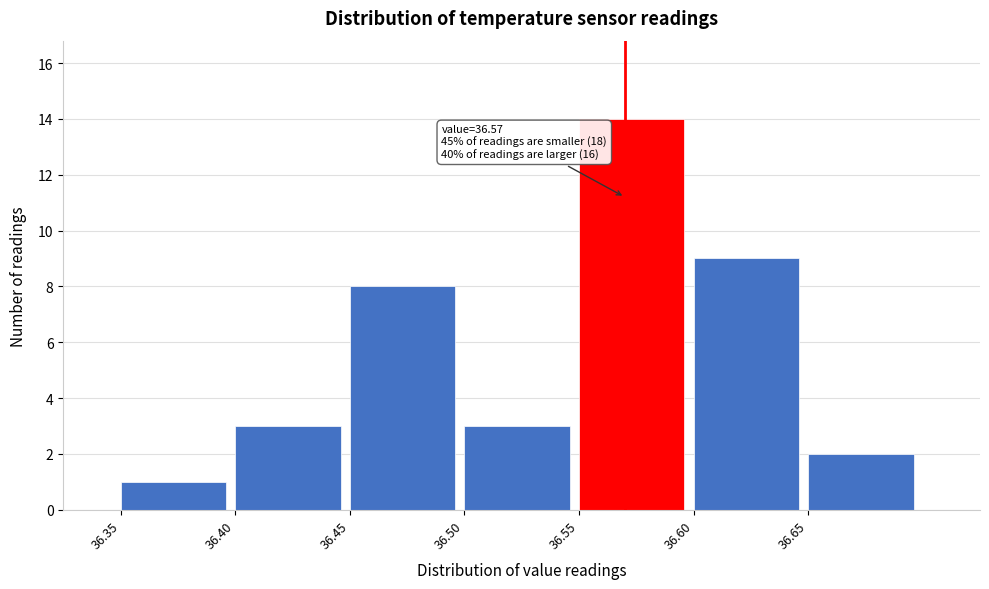

Which range on the x-axis has the tallest bar?

36.55 to 36.60